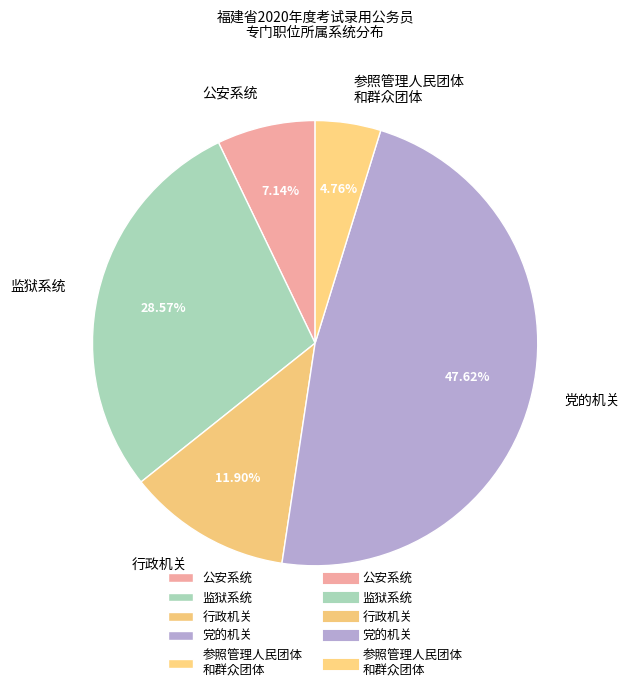

To the nearest percent, what portion does 党的机关 represent?

48%